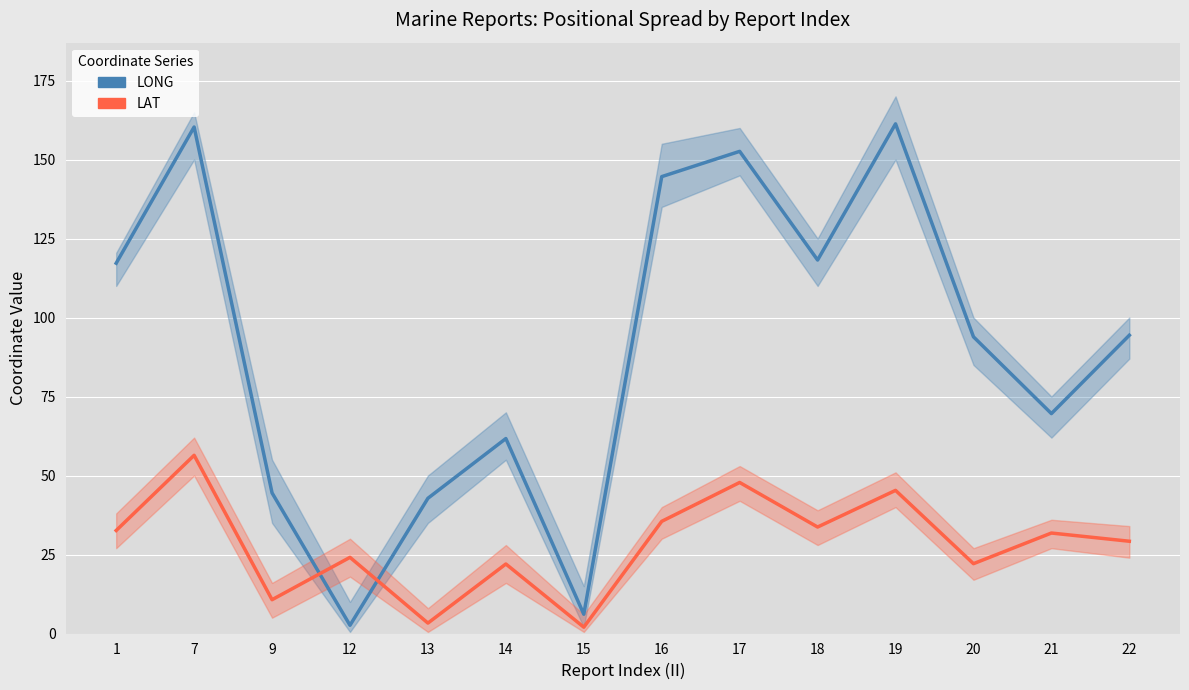

Reading right to left, what are all the values shown in this chart?

LONG (mean): 94.4	69.6	93.9	161.3	118.2	152.6	144.6	6.1	61.7	42.8	2.6	44.5	160.3	117.2
LAT (mean): 29.2	31.8	22.1	45.3	33.7	47.8	35.5	2.0	22.0	3.3	24.1	10.7	56.4	32.6